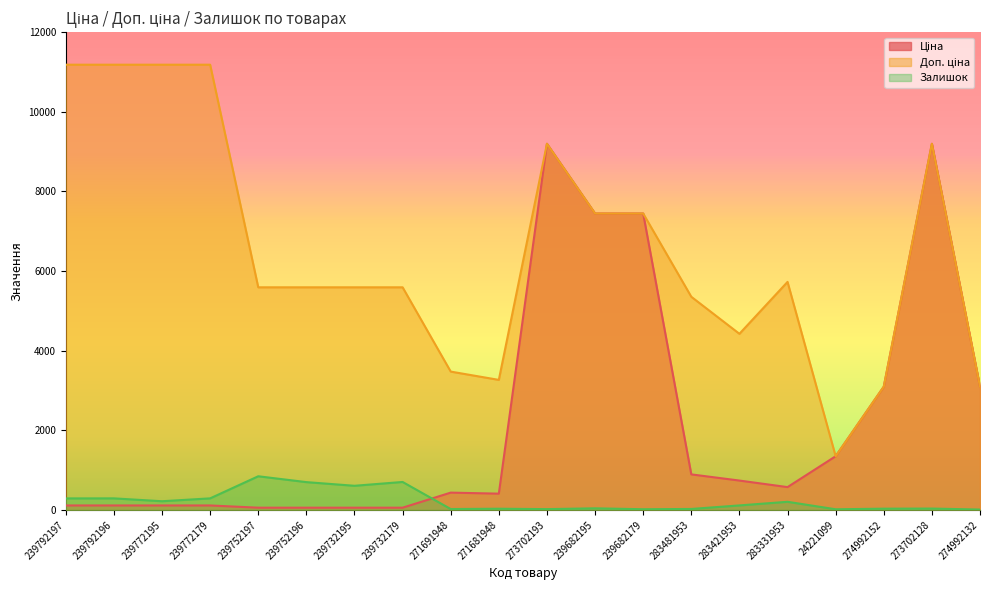

True or false: Ціна has a value of 55.9 at 239752197.

True